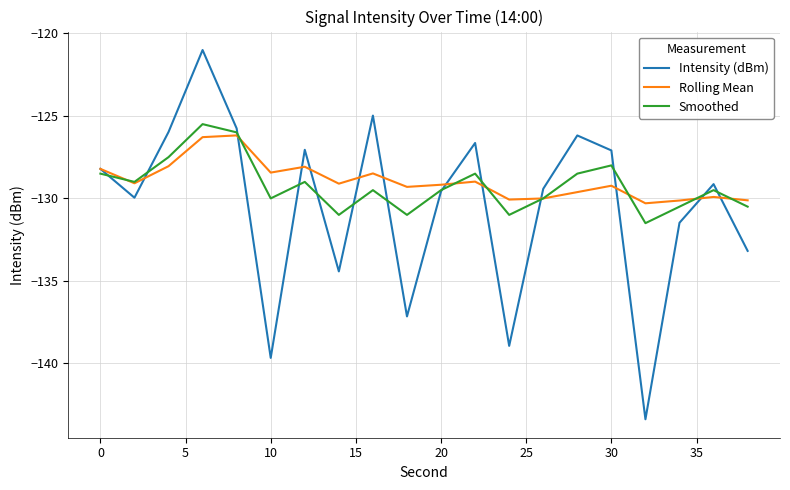

What is the average value of the Intensity (dBm) series?

-130.5